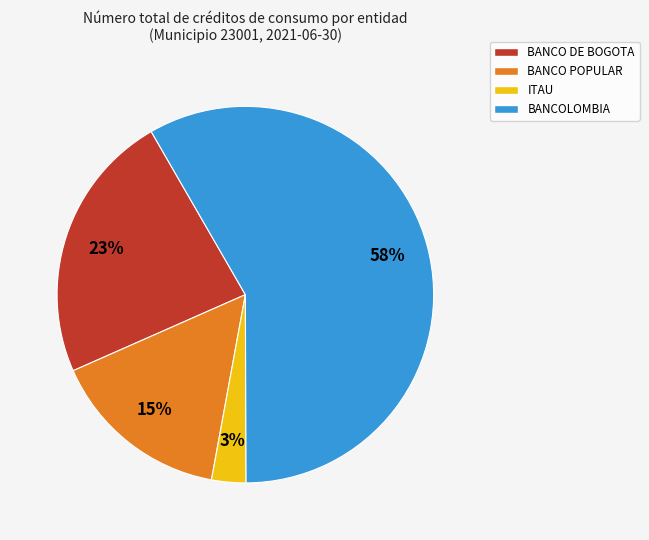

Is there any slice that represents more than half of the pie?

Yes